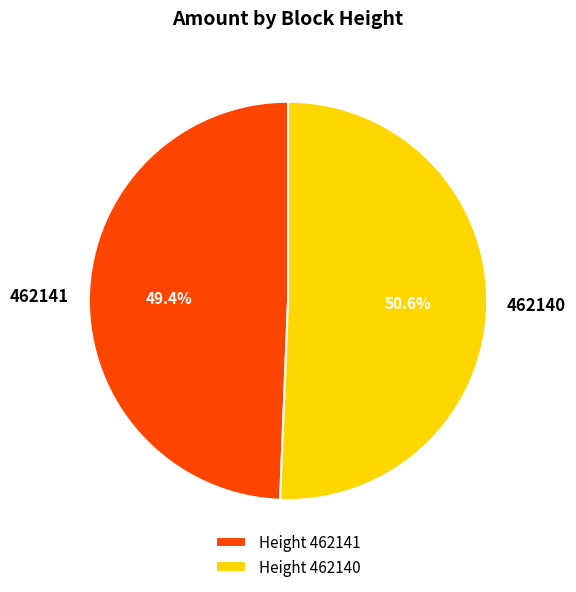

Which category has the smallest portion of the pie?

462141